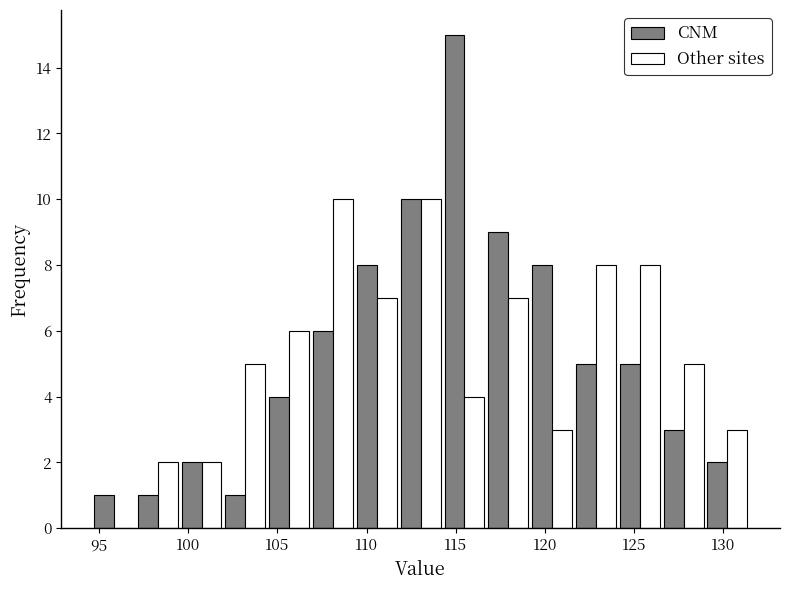

In the CNM series, which range on the x-axis has the tallest bar?

114.5 to 116.5